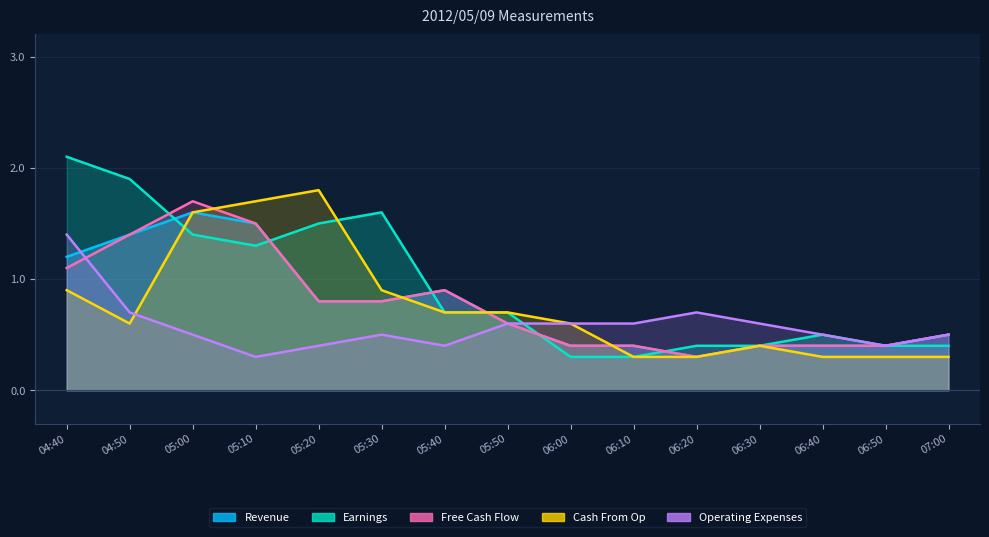

Which series has the widest spread of values?

Earnings